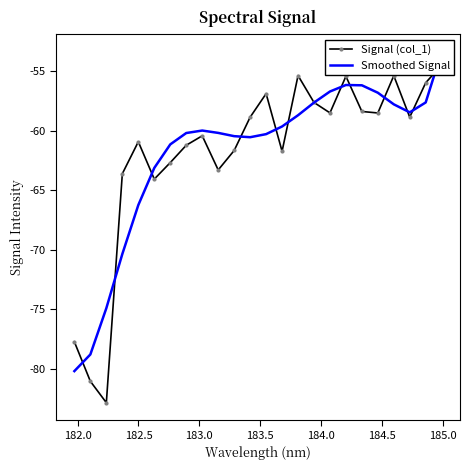

At how many categories does at least one series exceed -79?

24